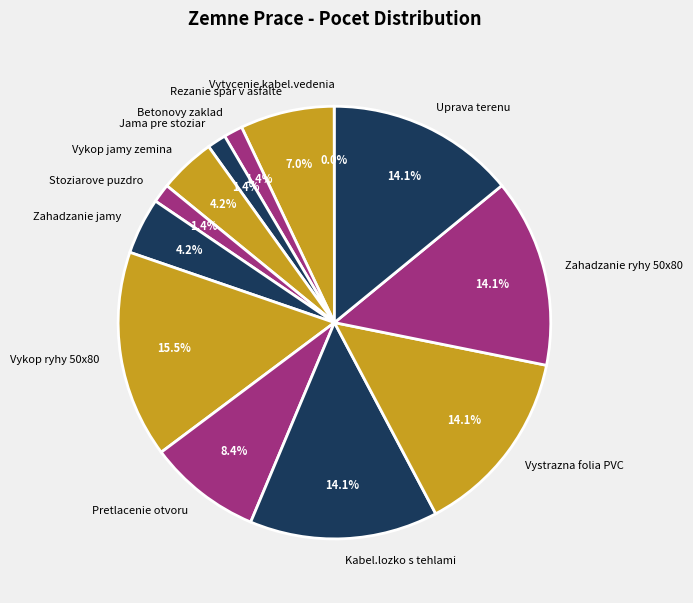

The Jama pre stoziar slice represents 15% of the pie. True or false?

False